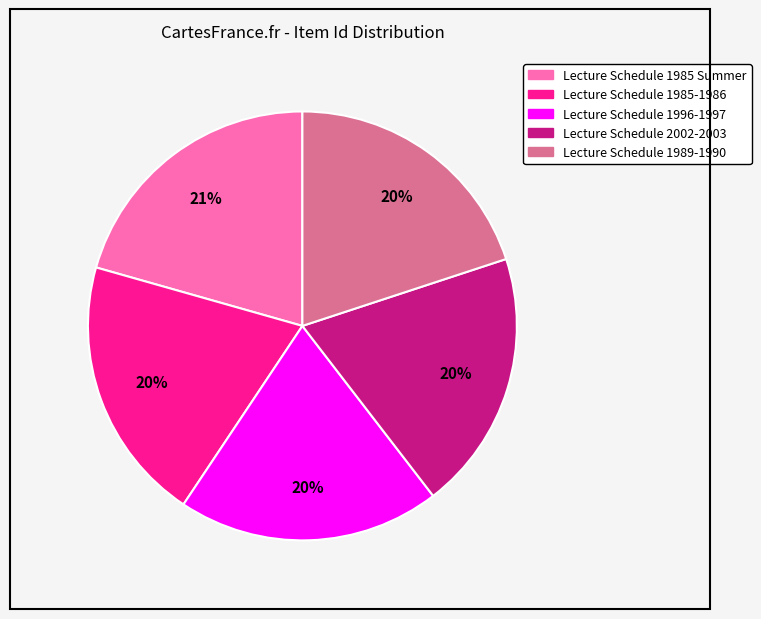

To the nearest percent, what portion does Lecture Schedule 1996-1997 represent?

20%